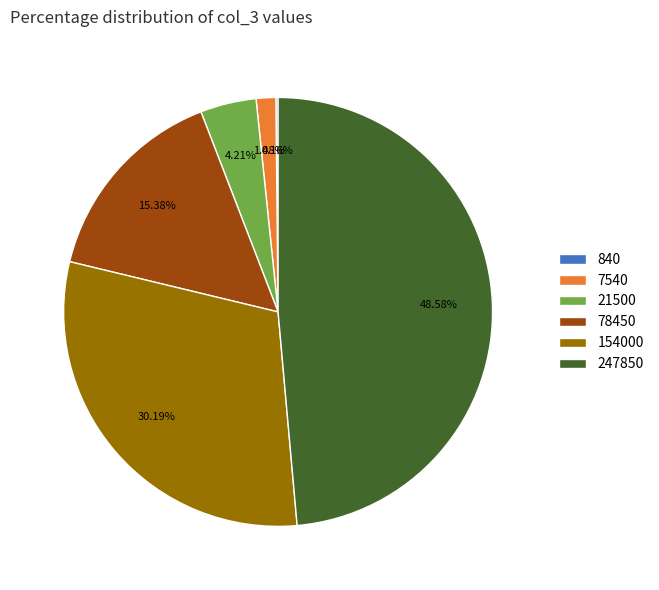

Combined, do 78450 and 21500 account for over 50%?

No